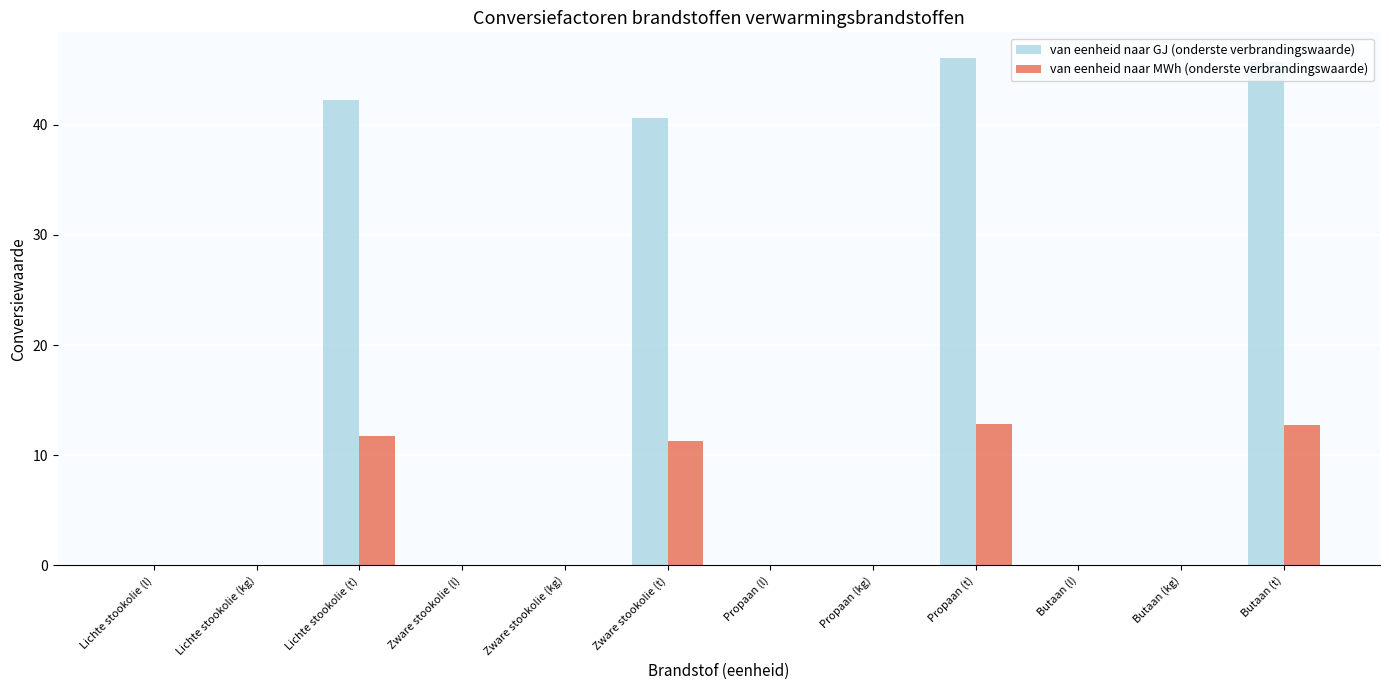

Does the chart contain stacked bars?

No